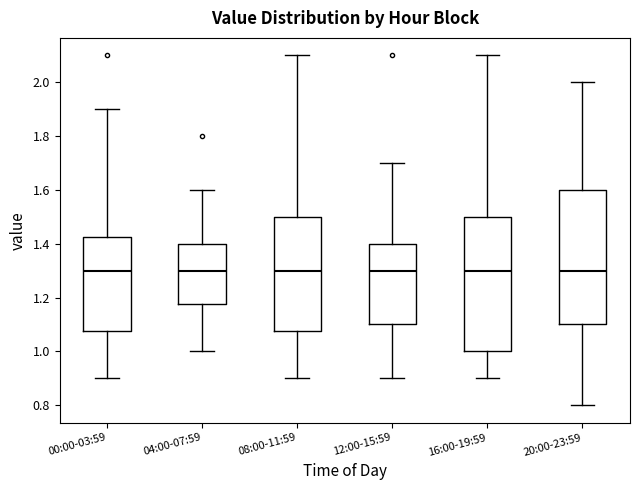

Reading left to right, read every box against the y-axis: the position of its median line, the range the box covers, and the ends of its whiskers. The values are not printed on the chart, so give them approximately, as read against the axis.

00:00-03:59: median 1.30, box 1.08 to 1.42, whiskers 0.90 to 1.90
04:00-07:59: median 1.30, box 1.18 to 1.40, whiskers 1.00 to 1.60
08:00-11:59: median 1.30, box 1.08 to 1.50, whiskers 0.90 to 2.10
12:00-15:59: median 1.30, box 1.10 to 1.40, whiskers 0.90 to 1.70
16:00-19:59: median 1.30, box 1.00 to 1.50, whiskers 0.90 to 2.10
20:00-23:59: median 1.30, box 1.10 to 1.60, whiskers 0.80 to 2.00